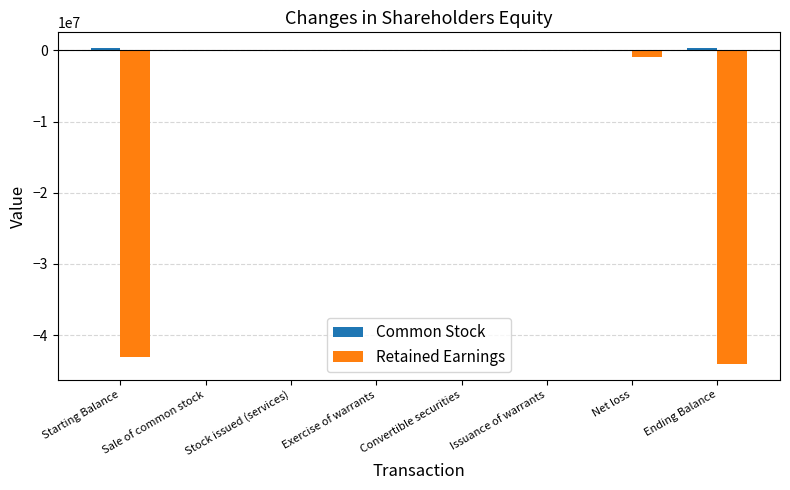

The value of Retained Earnings at Exercise of warrants is 0. True or false?

True